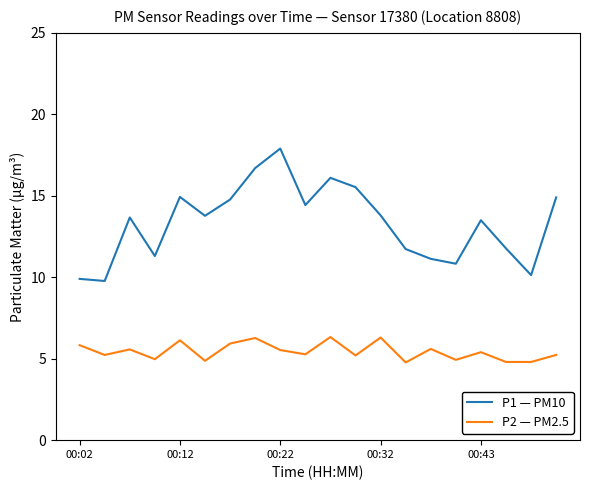

What is the highest value of the P1 — PM10 series?

17.9